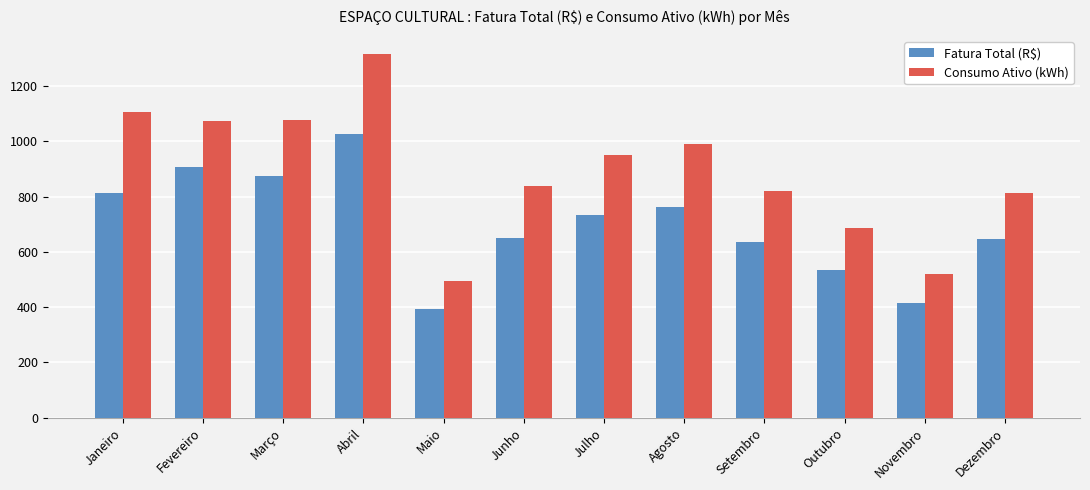

How many bars are there in each group?

2